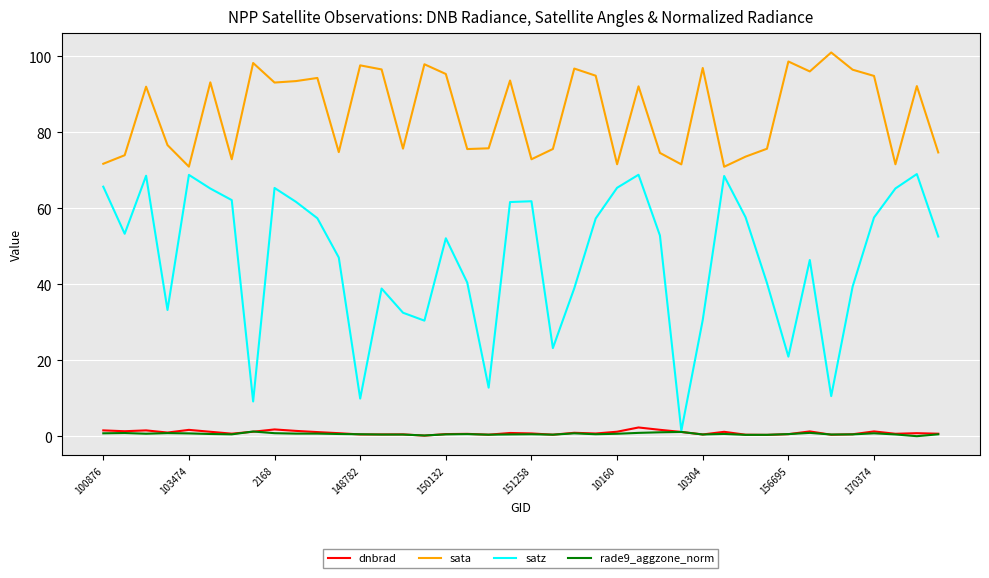

Rank the series by their maximum value, from lowest to highest.

rade9_aggzone_norm, dnbrad, satz, sata